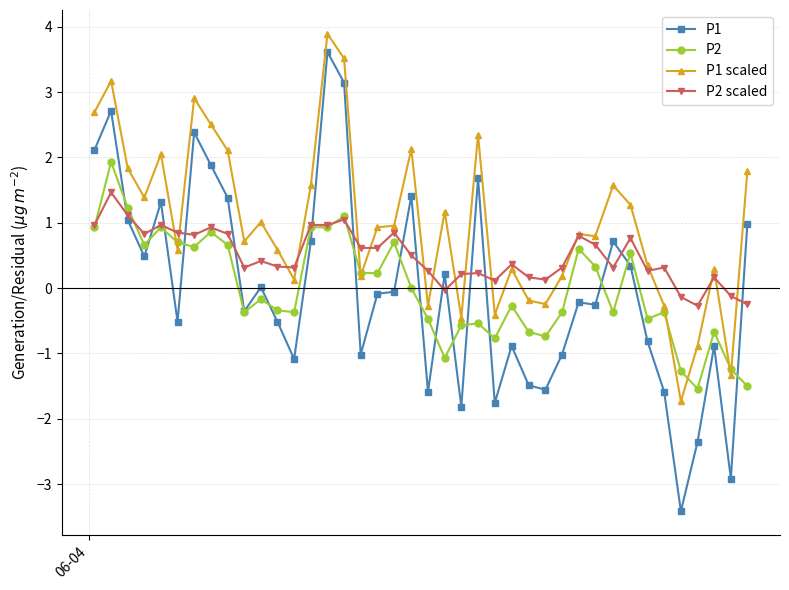

In P1, how many points are higher than both neighbors (excluding endpoints)?

12